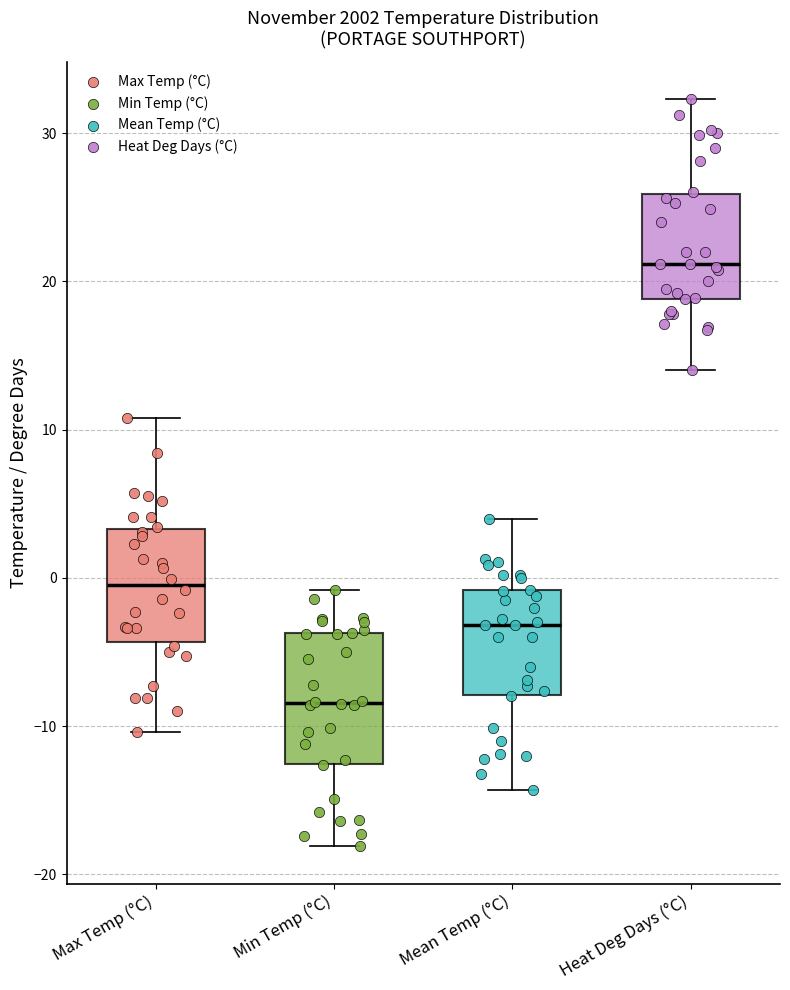

Which box is the tallest, from its lower edge to its upper edge?

Min Temp (°C)